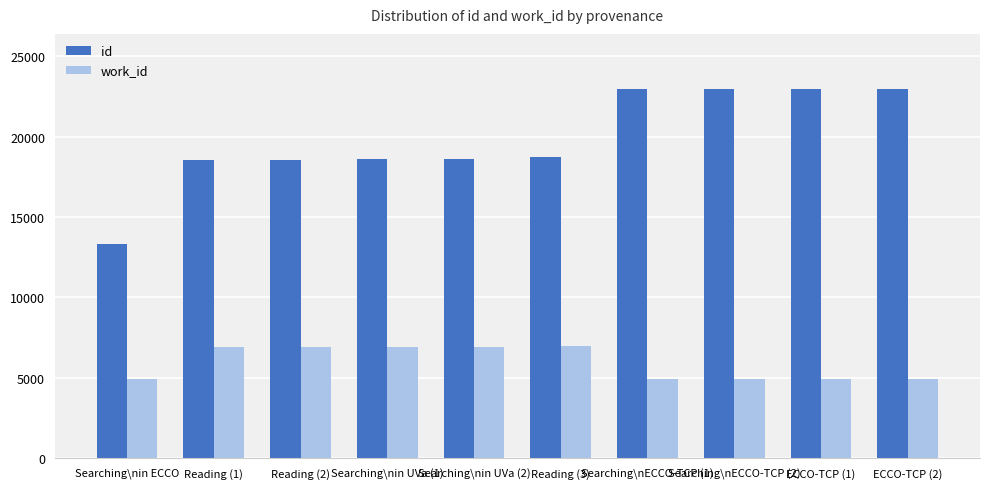

Does the chart contain any negative values?

No